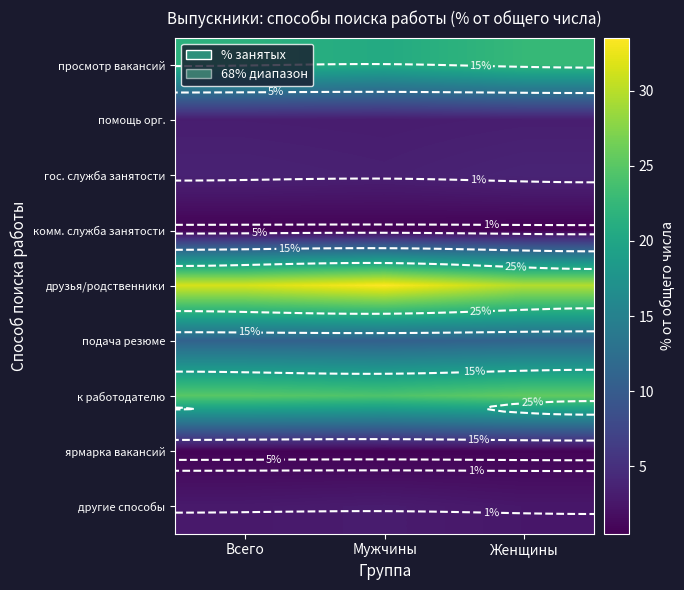

List the labels in order of просмотр вакансий value, smallest first.

Мужчины, Всего, Женщины